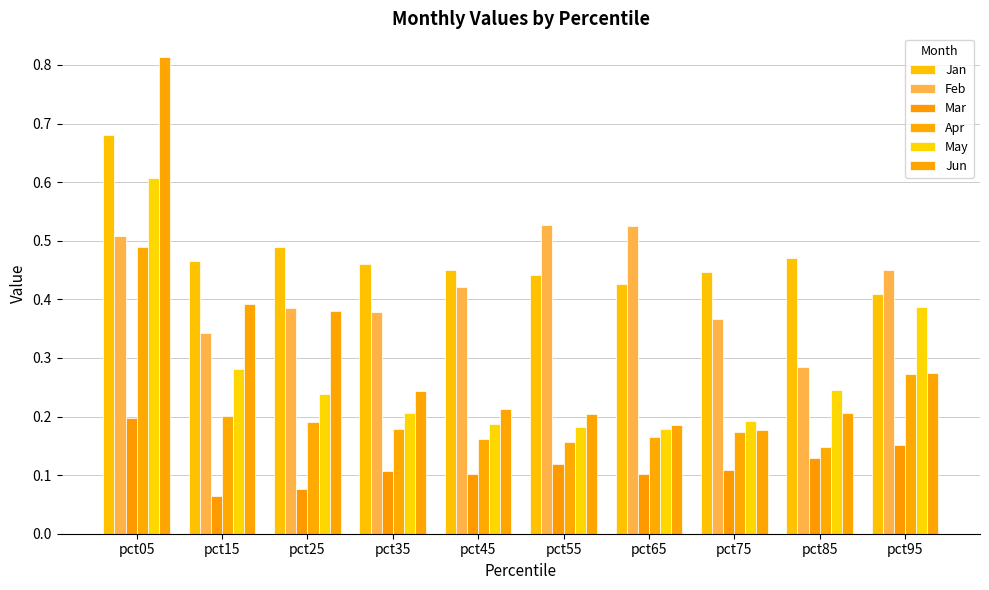

What is the value of the May bar at the 3rd from the left?

0.2